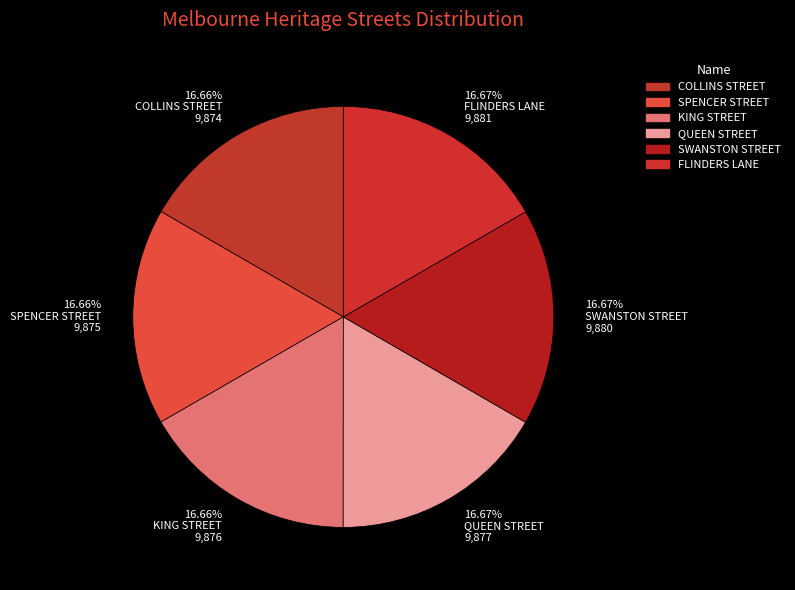

To the nearest percent, what portion does QUEEN STREET represent?

17%